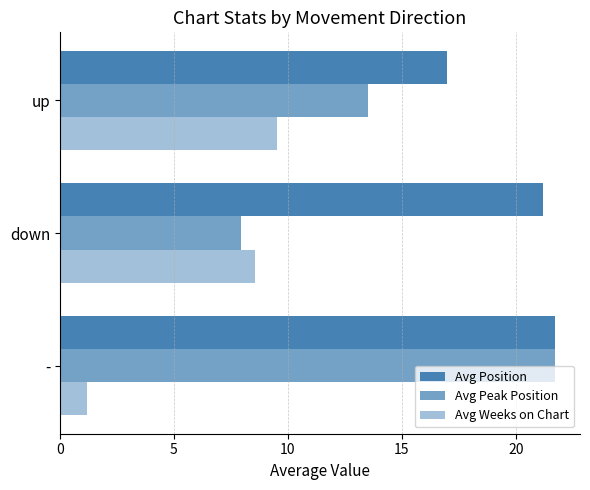

How many data points does each series have?

3